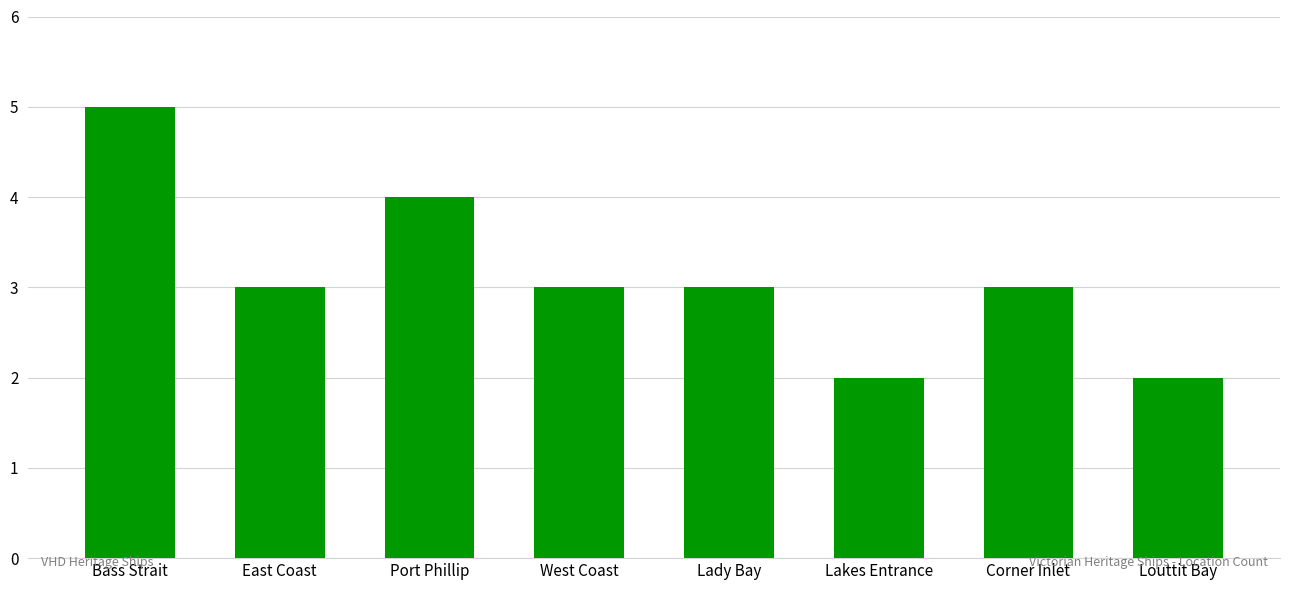

What is the minimum value shown in the chart?

2